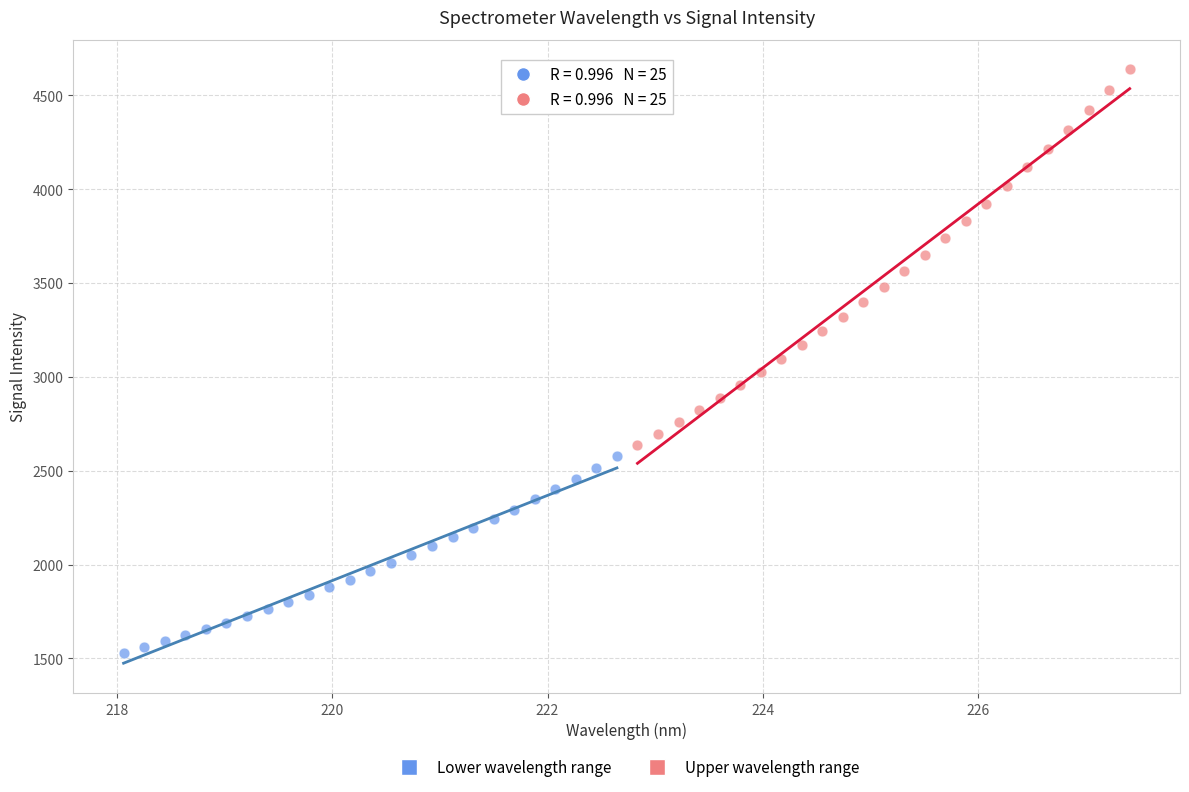

Which series contains the lowest Y value?

Lower wavelength range